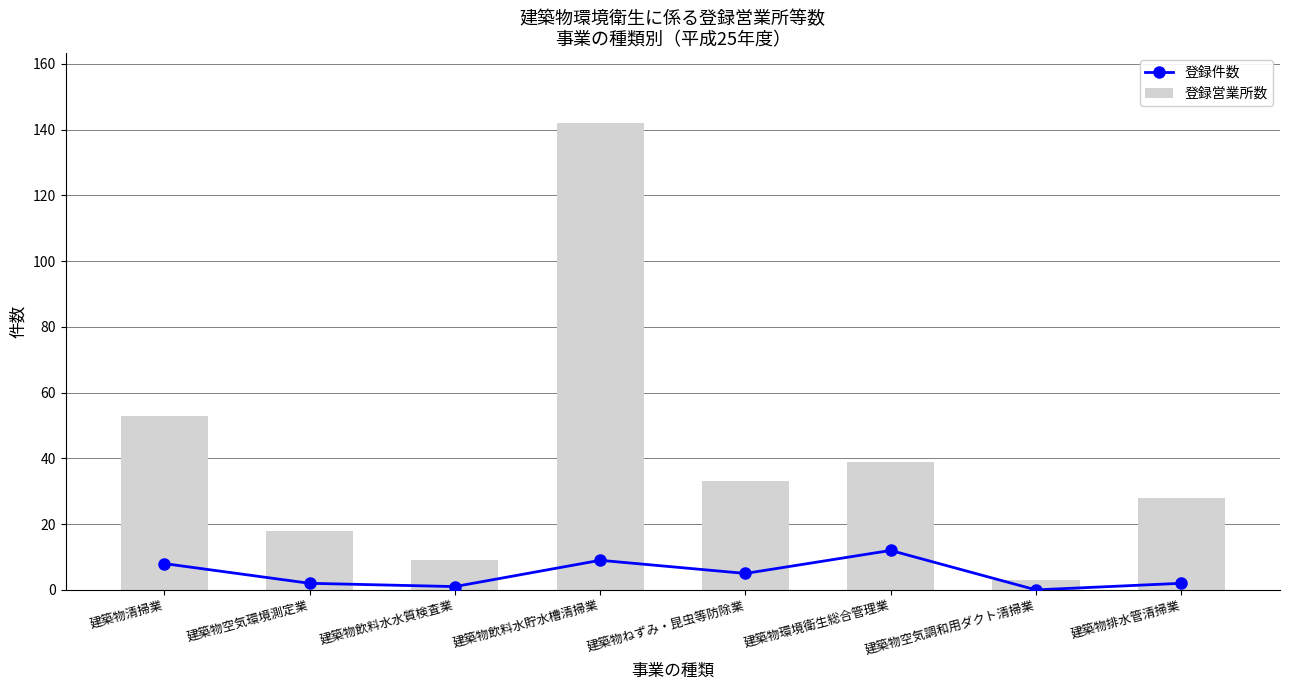

What is the label of the 3rd bar from the right?

建築物環境衛生総合管理業